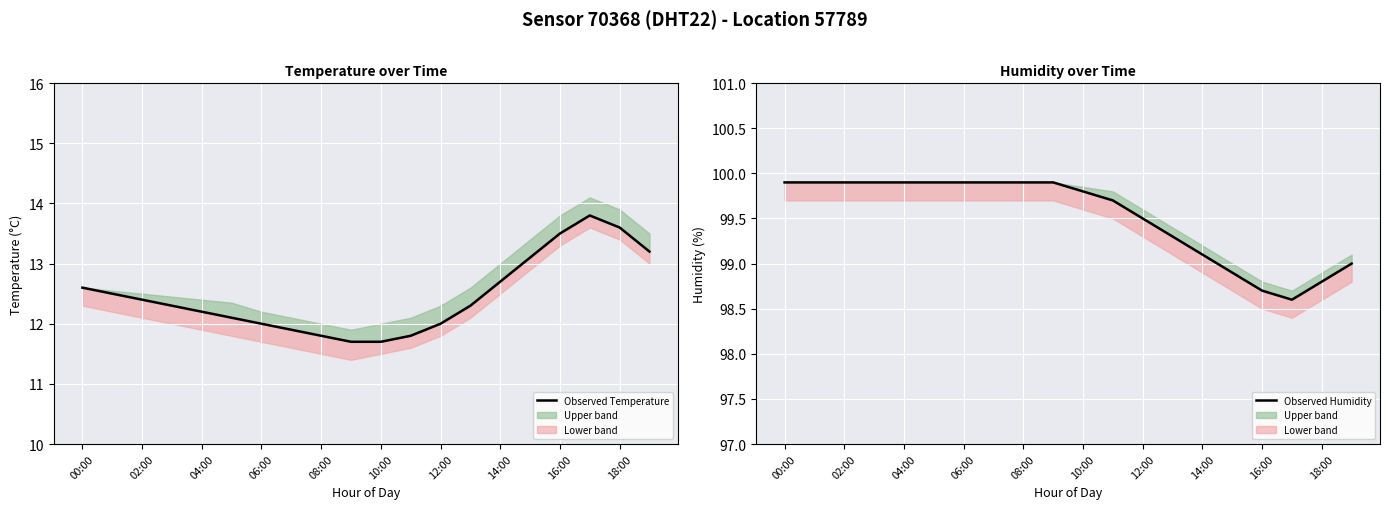

How many data points in Observed Humidity are above 99?

15